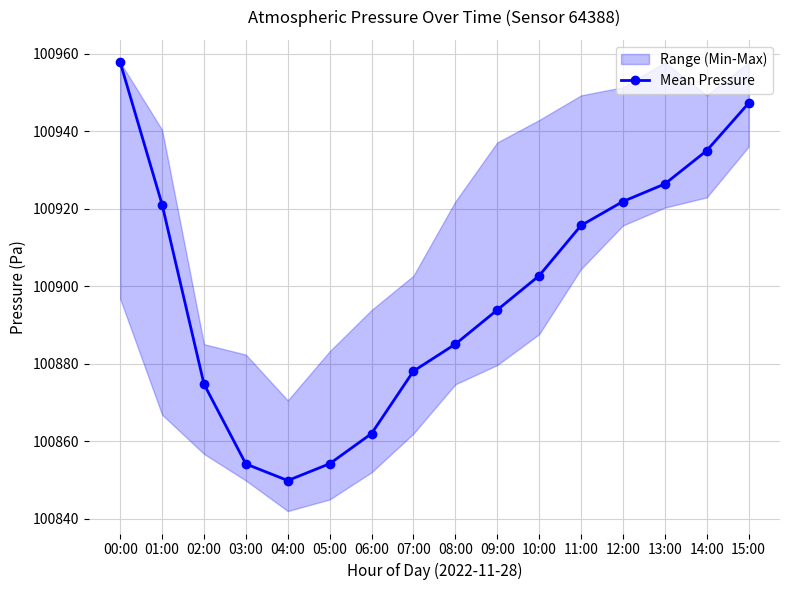

Reading left to right, what are all the values shown in this chart?

100957.8	100921.1	100874.8	100854.2	100849.9	100854.2	100862.0	100878.1	100885.1	100893.9	100902.8	100915.7	100921.9	100926.4	100935.0	100947.3